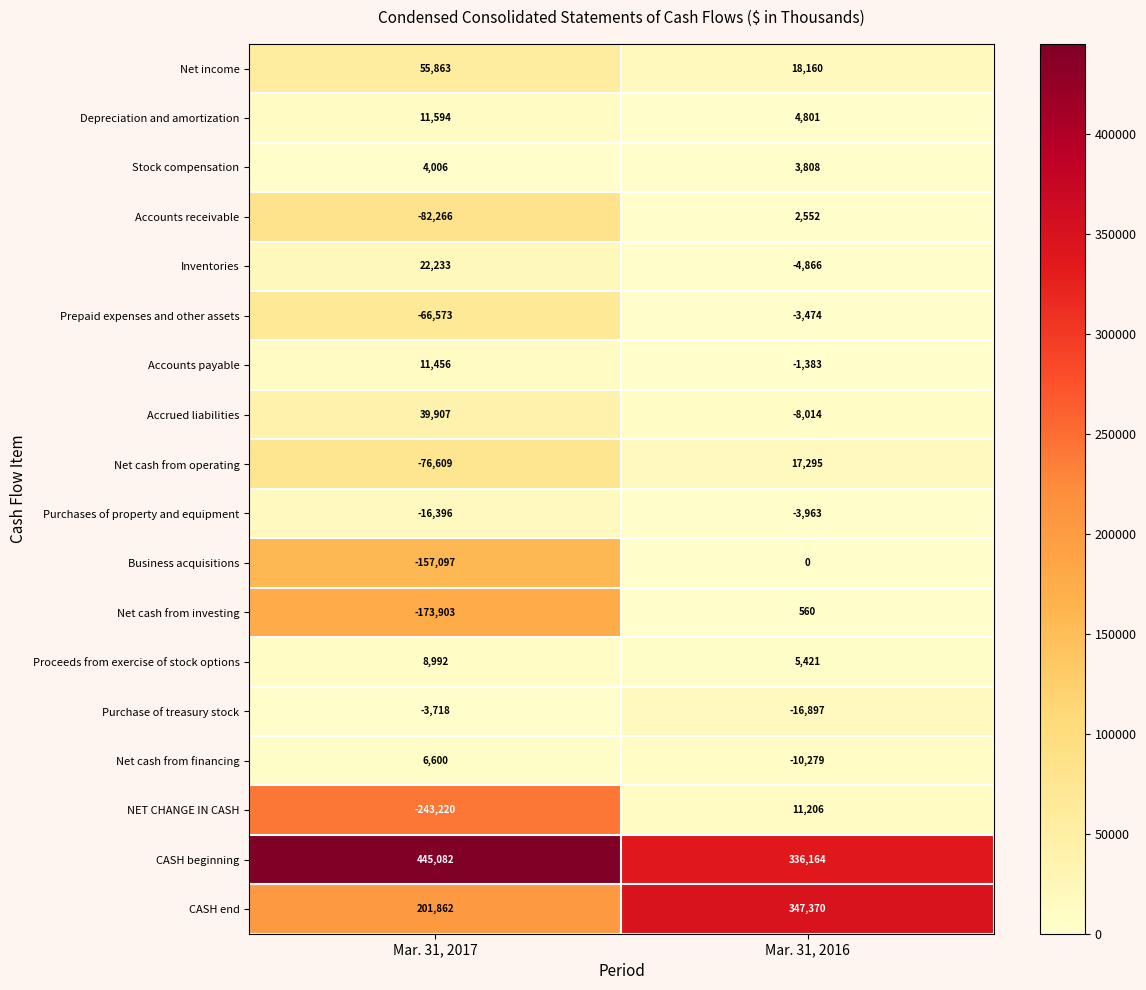

What is the highest value of the Net cash from financing series?

6600